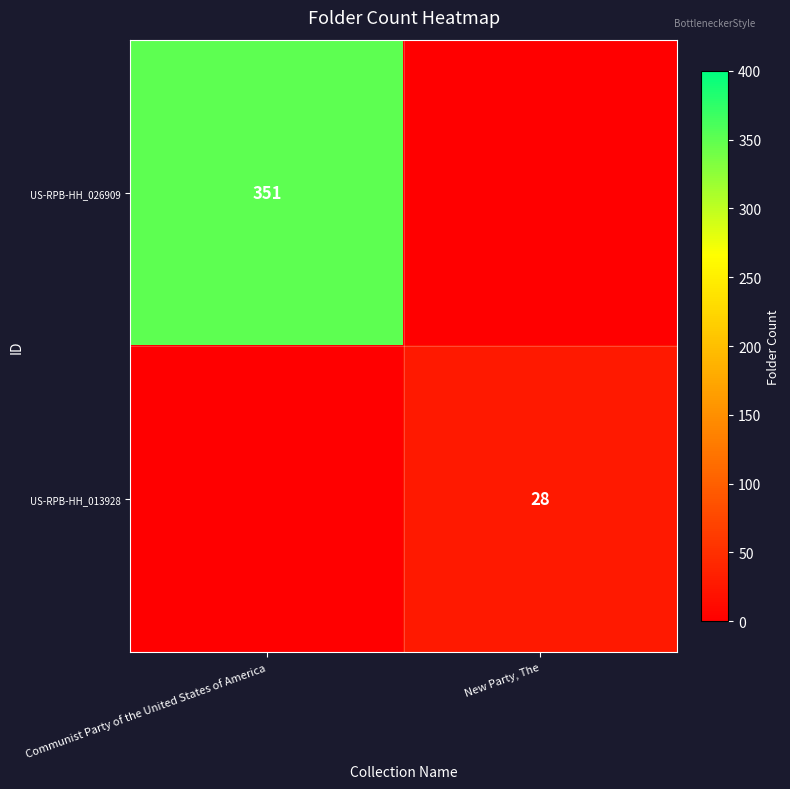

What is the greatest value displayed?

351